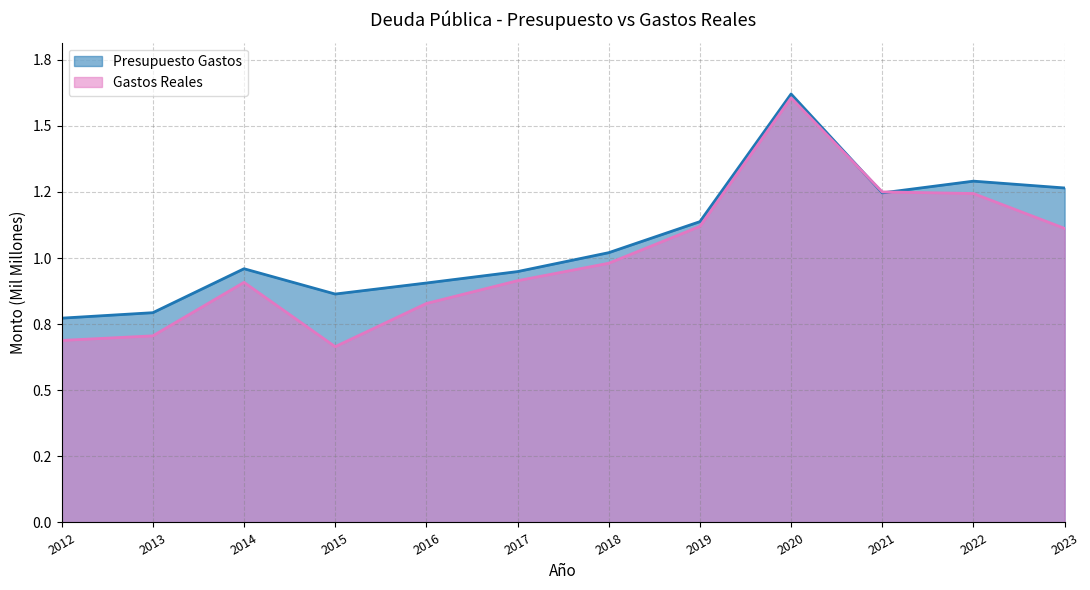

Rank the categories by Gastos Reales value from lowest to highest.

2015, 2012, 2013, 2016, 2014, 2017, 2018, 2023, 2019, 2022, 2021, 2020